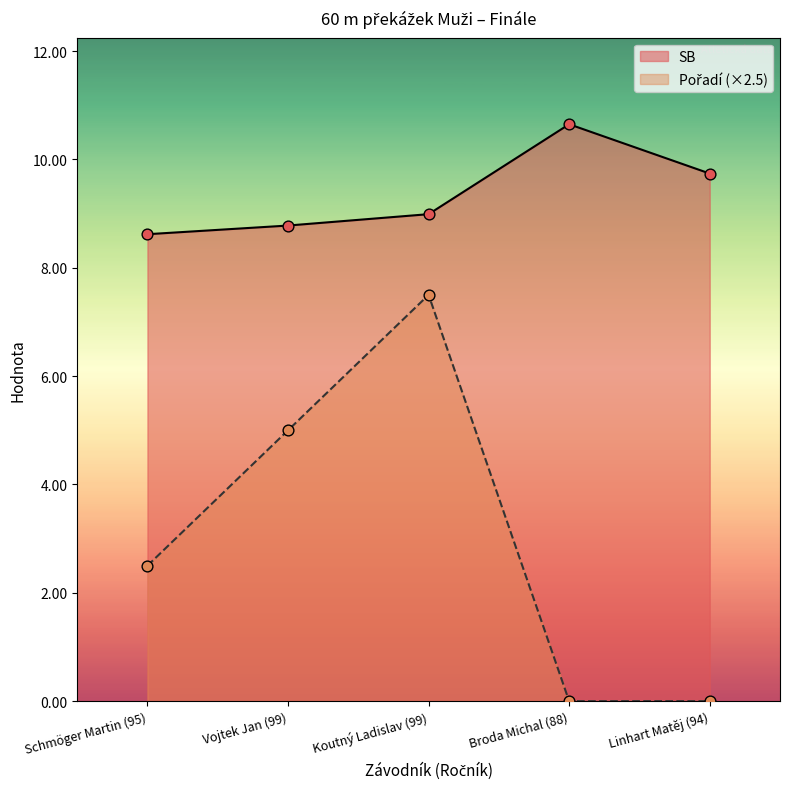

What are all the series names shown in the legend?

SB, Pořadí